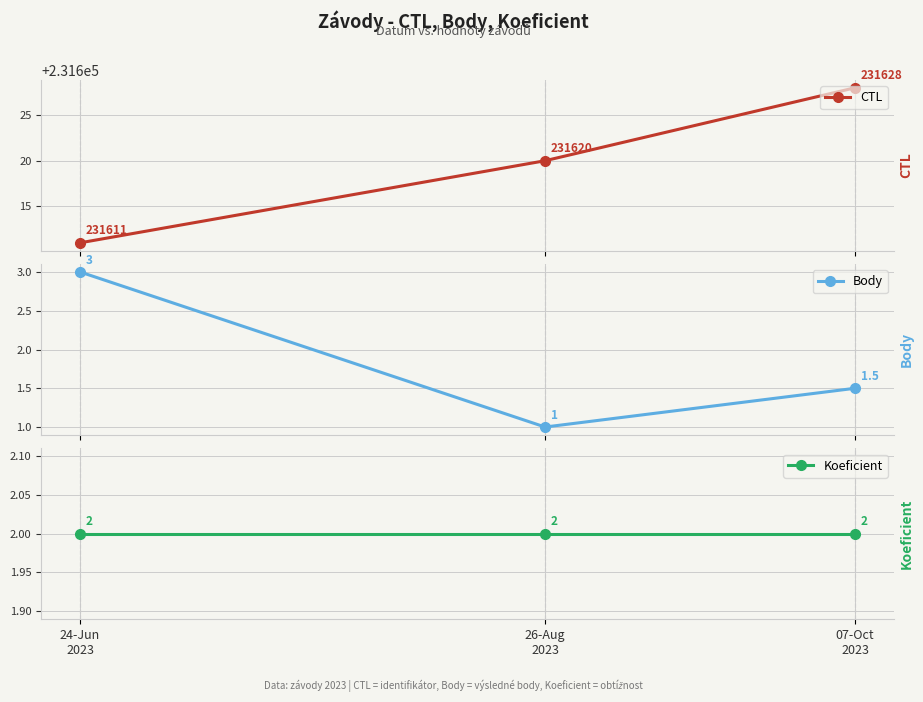

Between 26-Aug
2023 and 07-Oct
2023, which series saw the biggest shift?

CTL